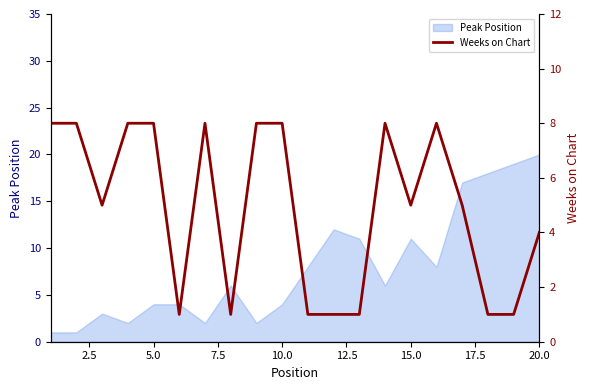

Which category has the highest value in the Peak Position series?

20.0